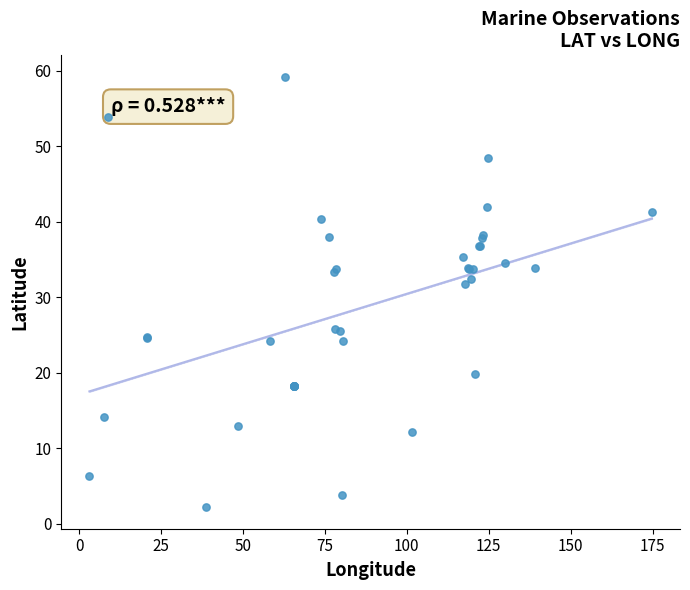

What Y value in the scatter plot is closest to 30?

31.7